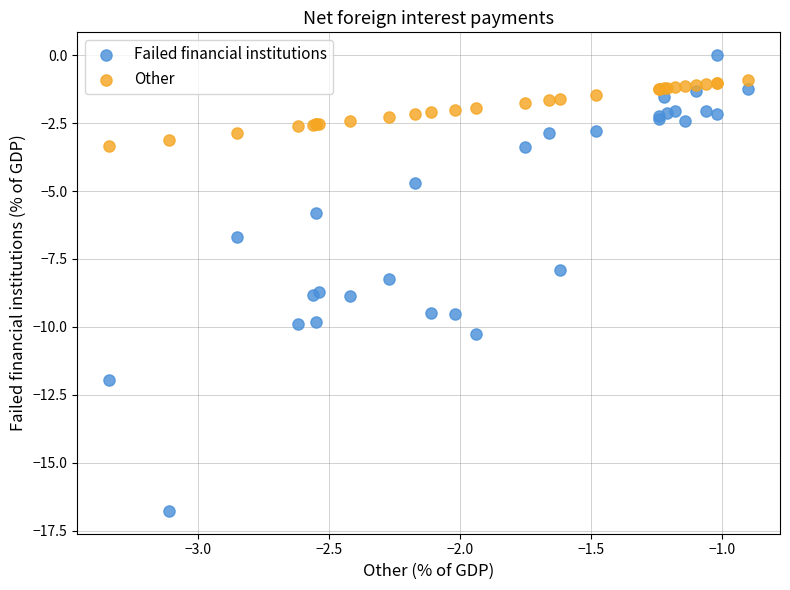

Which series reaches the maximum Y coordinate?

Failed financial institutions